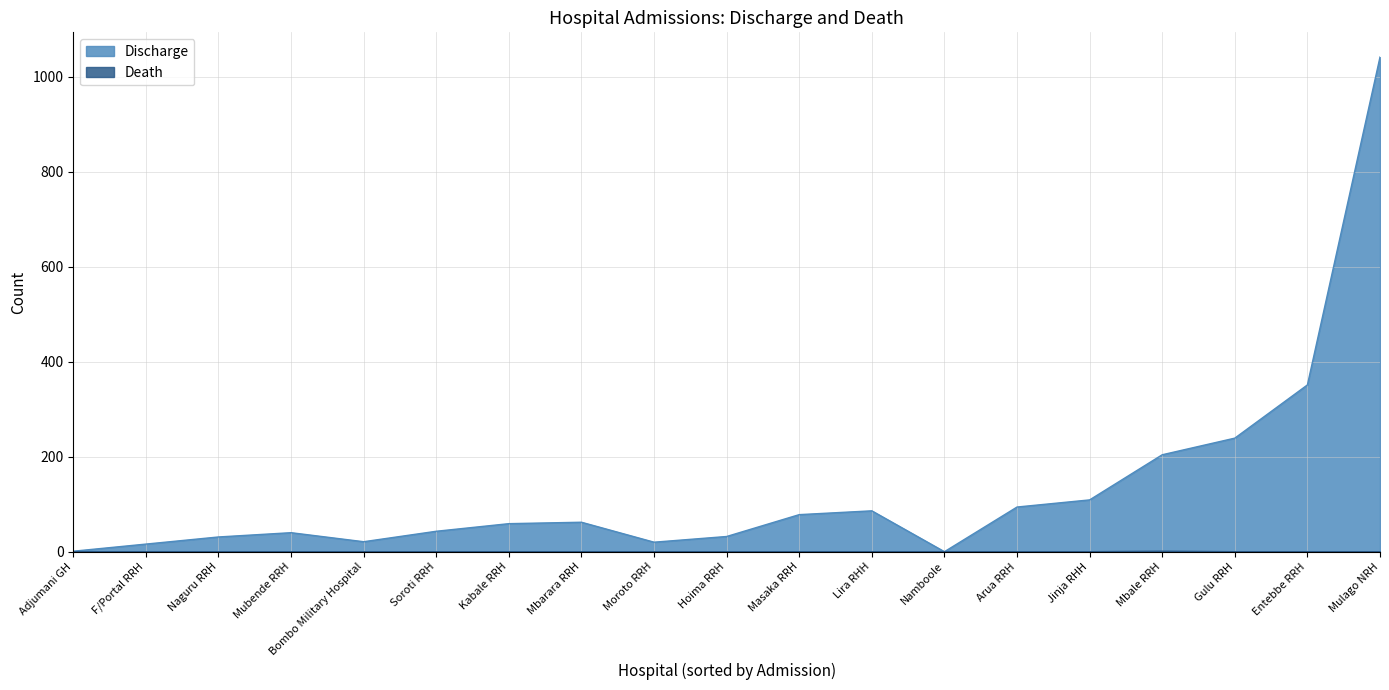

True or false: Death has a value of 0 at Entebbe RRH.

False